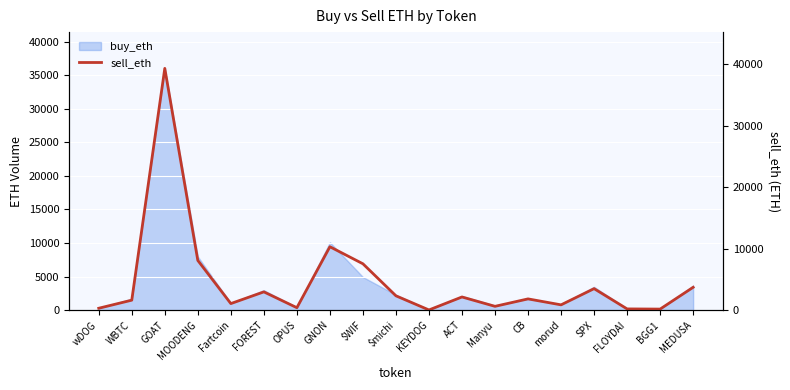

What is the label of the 8th point from the right?

ACT